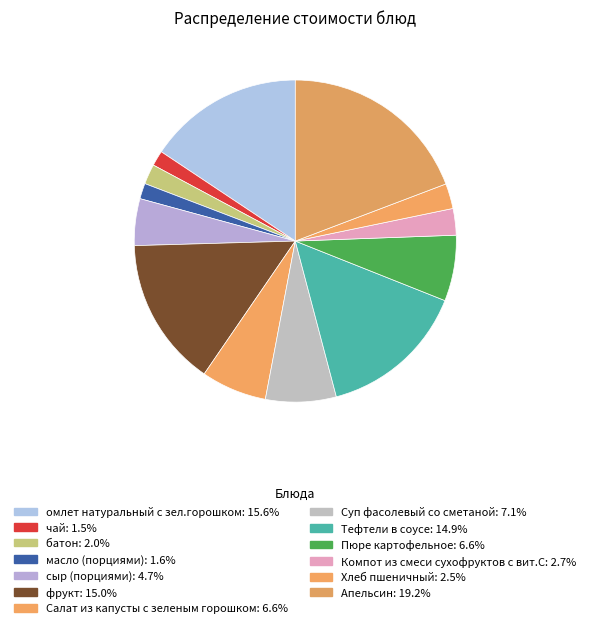

To the nearest percent, what is the average slice percentage?

8%